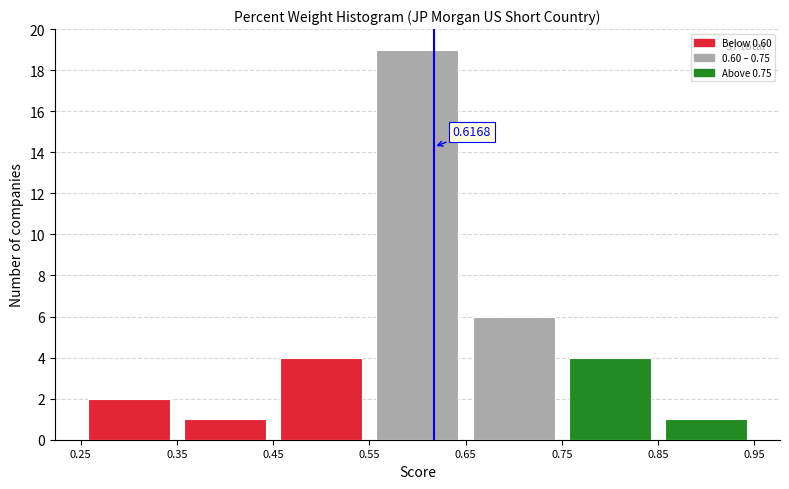

Over which range of the x-axis is the bar tallest?

0.55 to 0.65